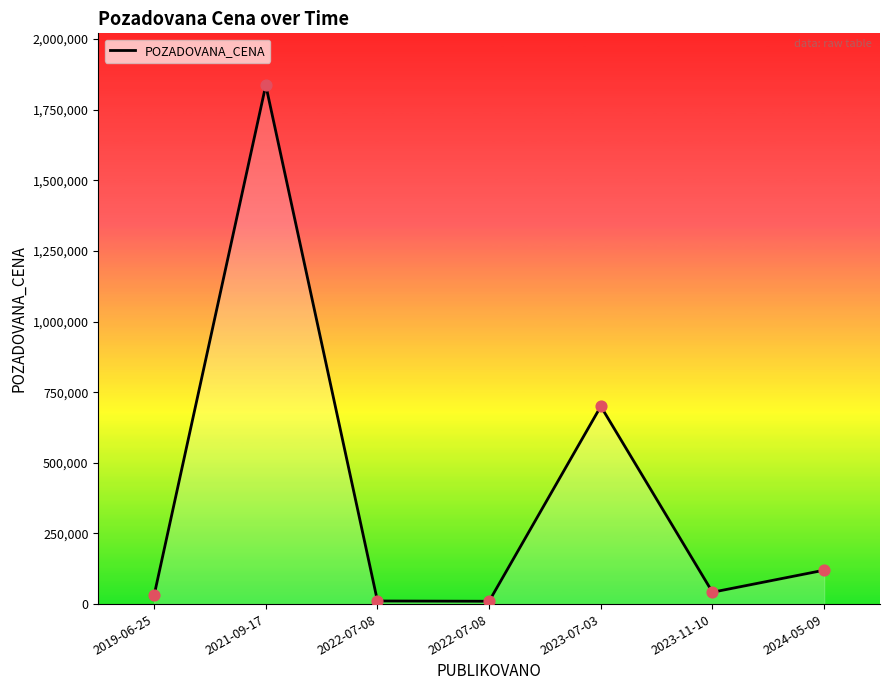

Which has a higher value, 2022-07-08 or 2021-09-17?

2021-09-17